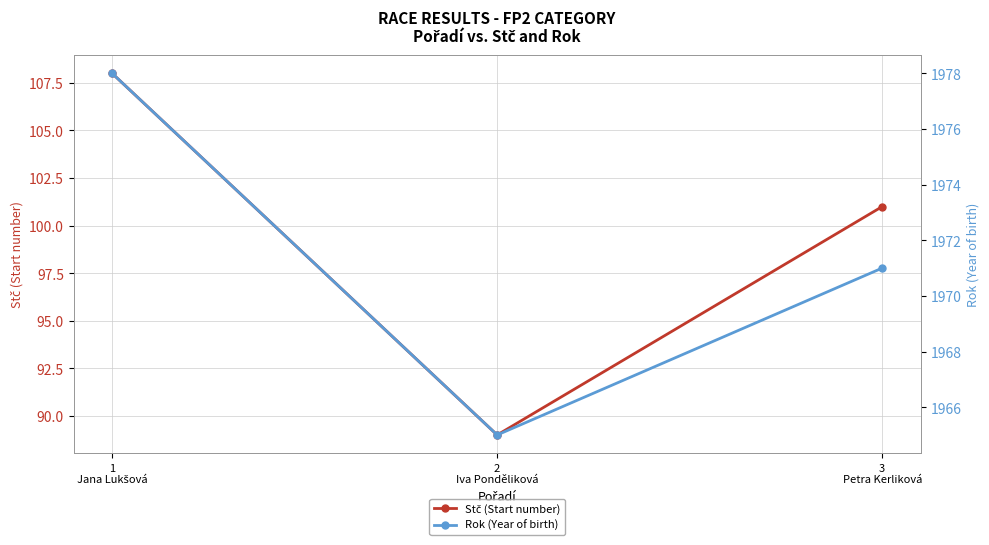

Reading left to right, list all the values displayed in this chart.

Stč (Start number): 1
Jana Lukšová=108	2
Iva Ponděliková=89	3
Petra Kerliková=101
Rok (Year of birth): 1
Jana Lukšová=1978	2
Iva Ponděliková=1965	3
Petra Kerliková=1971